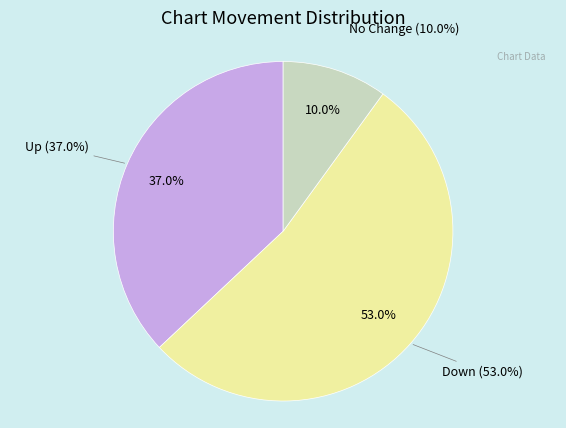

Is down the majority of the pie?

Yes